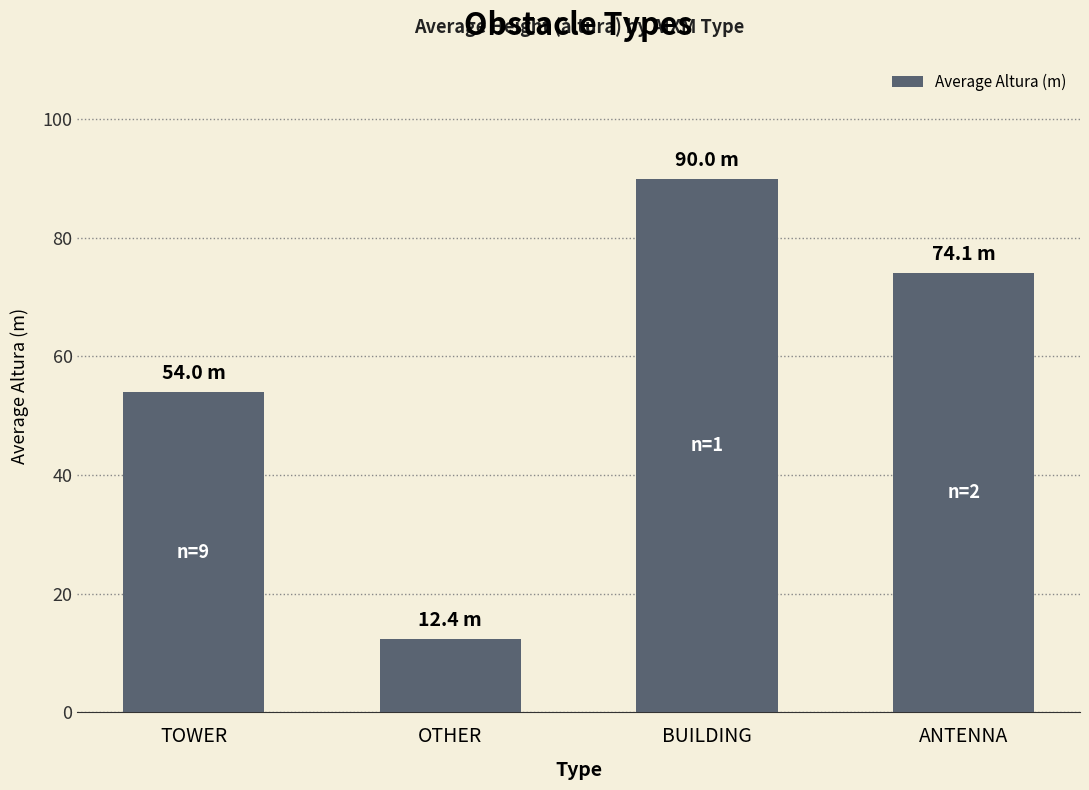

What is the value of the 1st bar from the left?

54.0